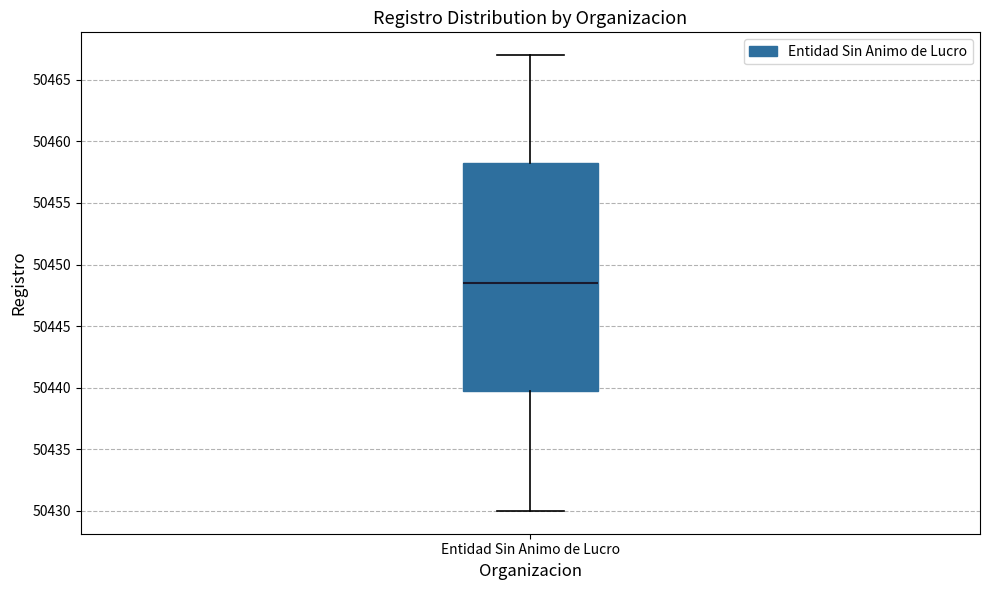

Transcribe this box plot: give where the median line is, the range the box spans, and where the two whiskers end, as read against the y-axis. The values are not printed on the chart, so give them approximately, as read against the axis.

median 50448.5, box 50440.0 to 50458.5, whiskers 50430.0 to 50467.0